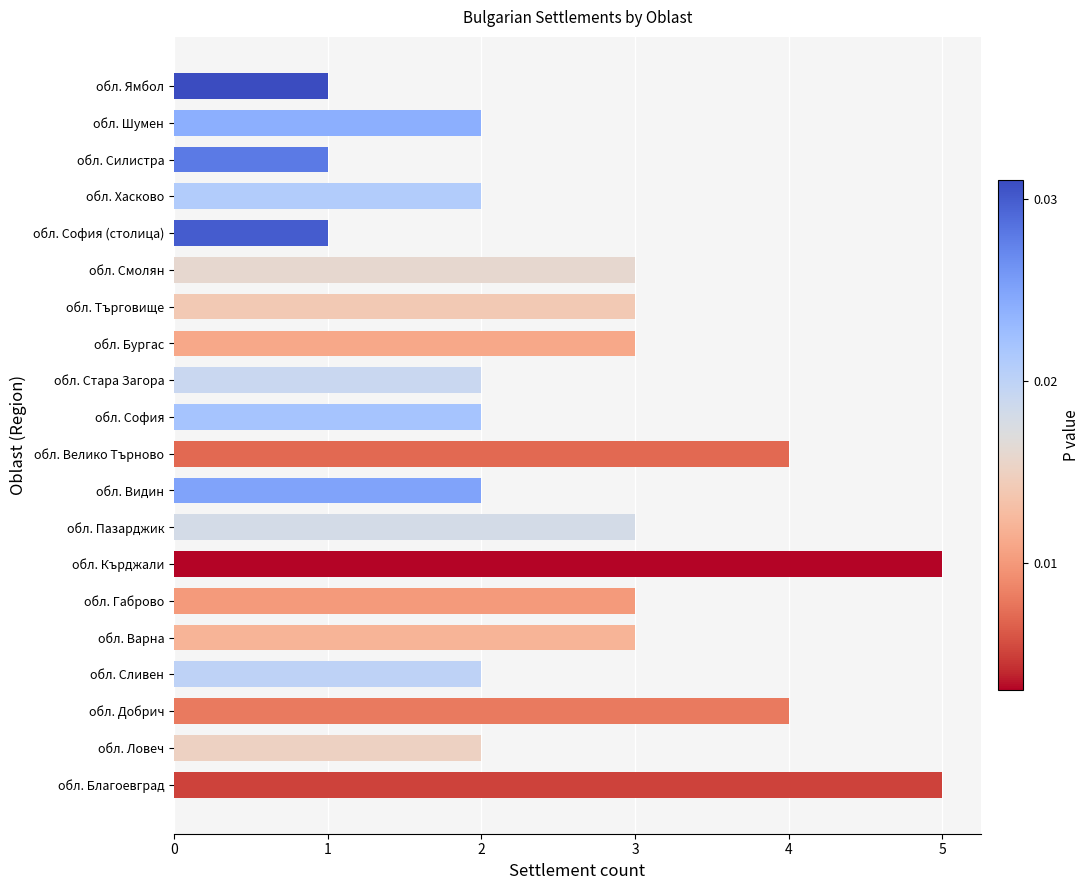

How many data points does each series have?

20